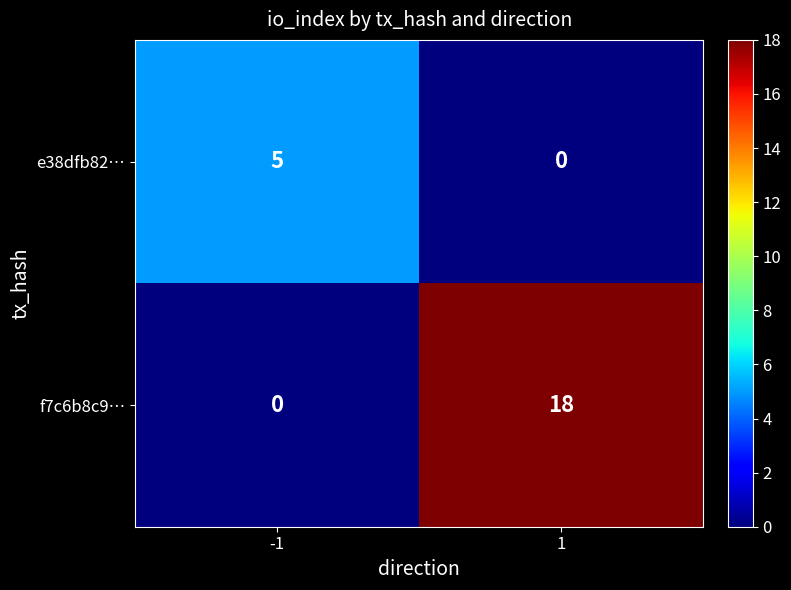

The value of e38dfb82… at -1 is 5. True or false?

True